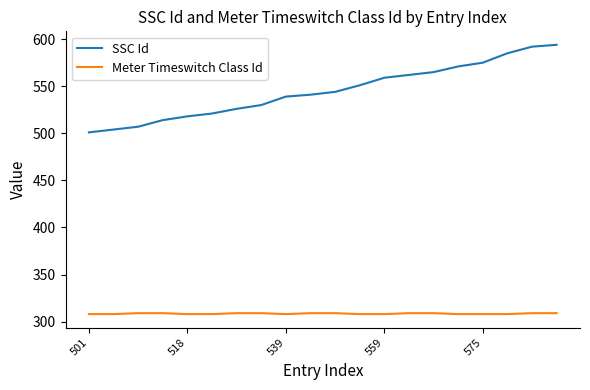

What is the difference between the second highest and minimum values in the SSC Id series?

91